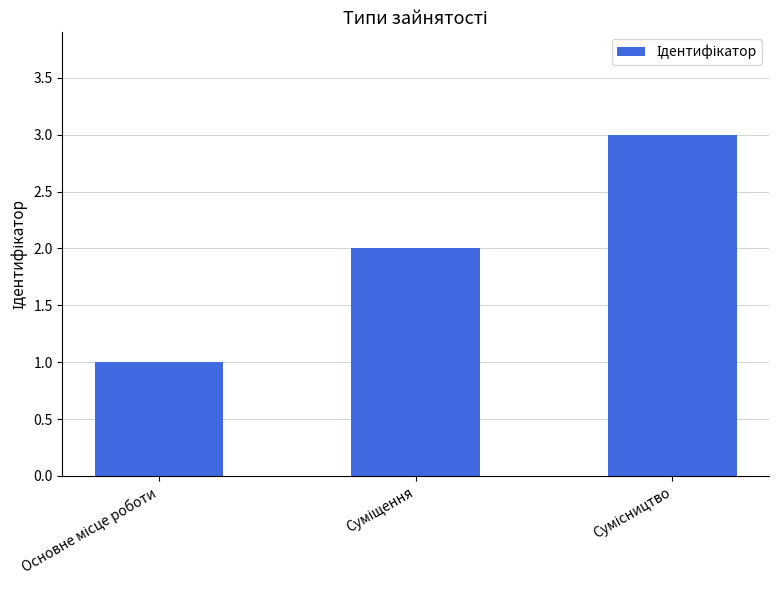

What is the sum of all values?

6